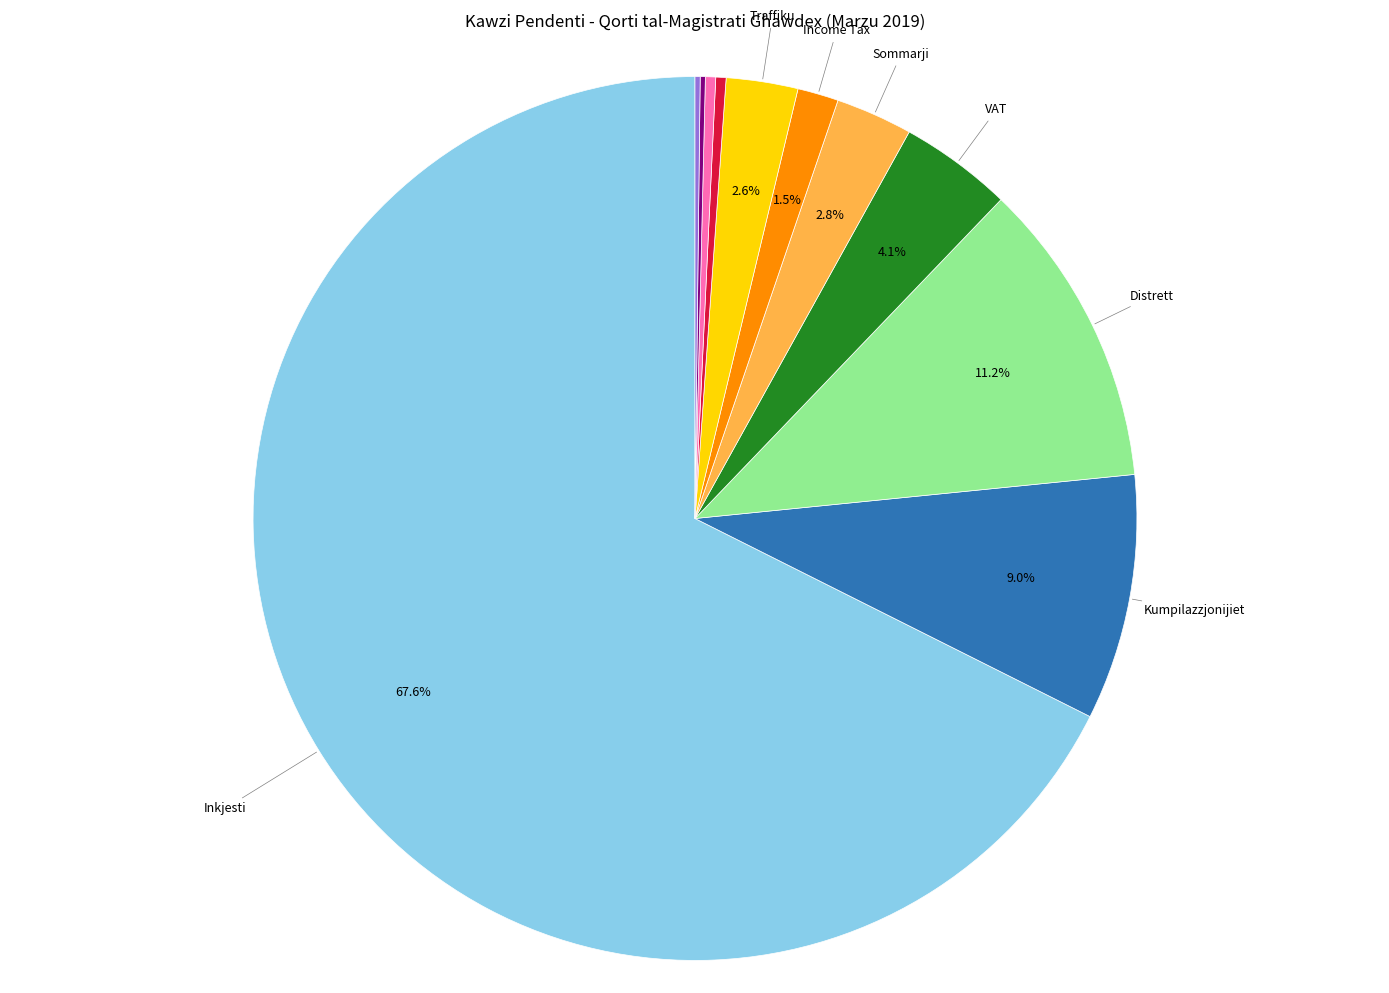

Does any single category account for the majority?

Yes